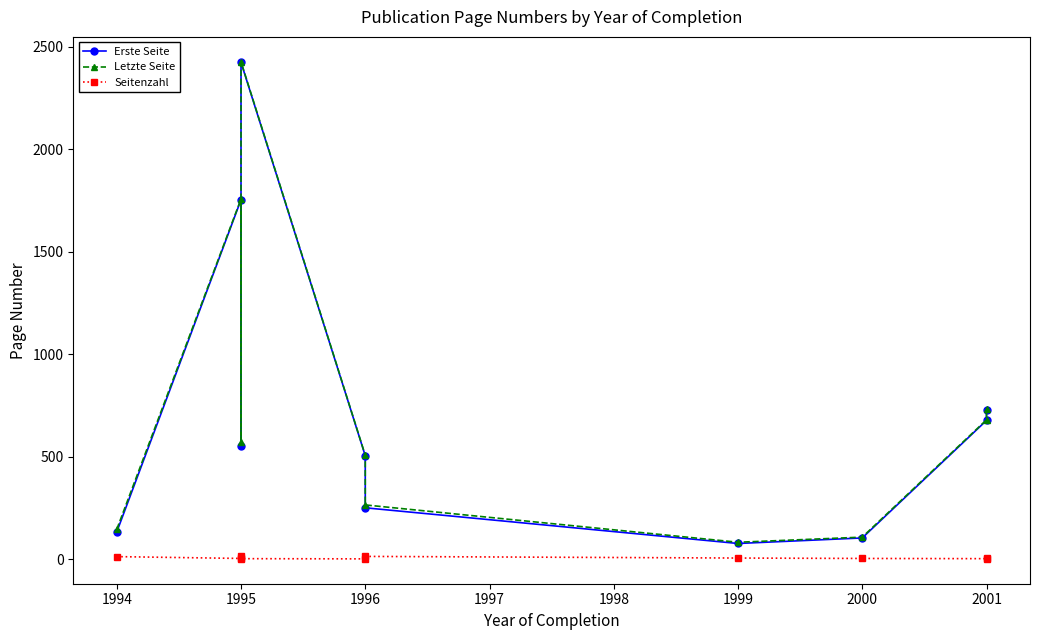

What is the difference between the maximum and minimum values in the Erste Seite series?

2346